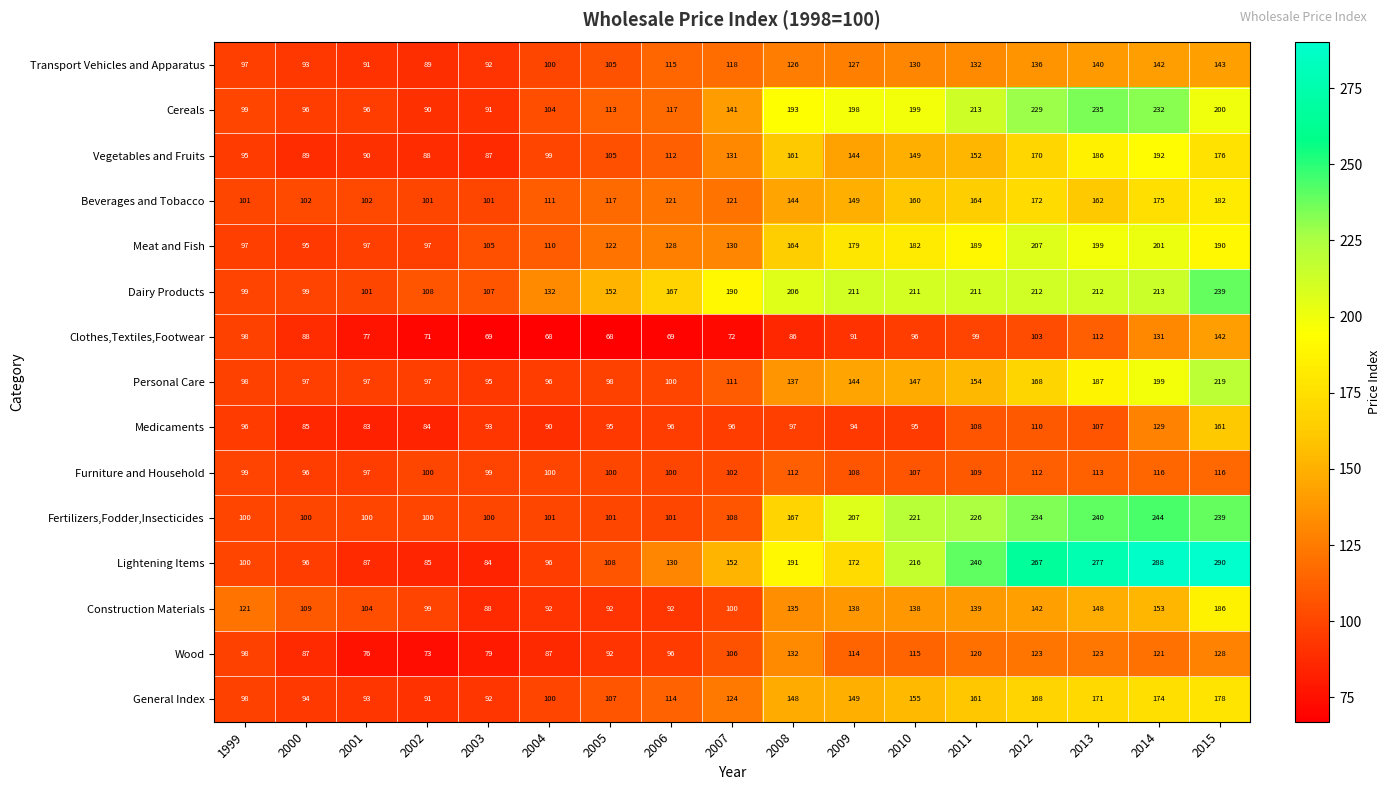

The value of Beverages and Tobacco at 1999 is 101. True or false?

True